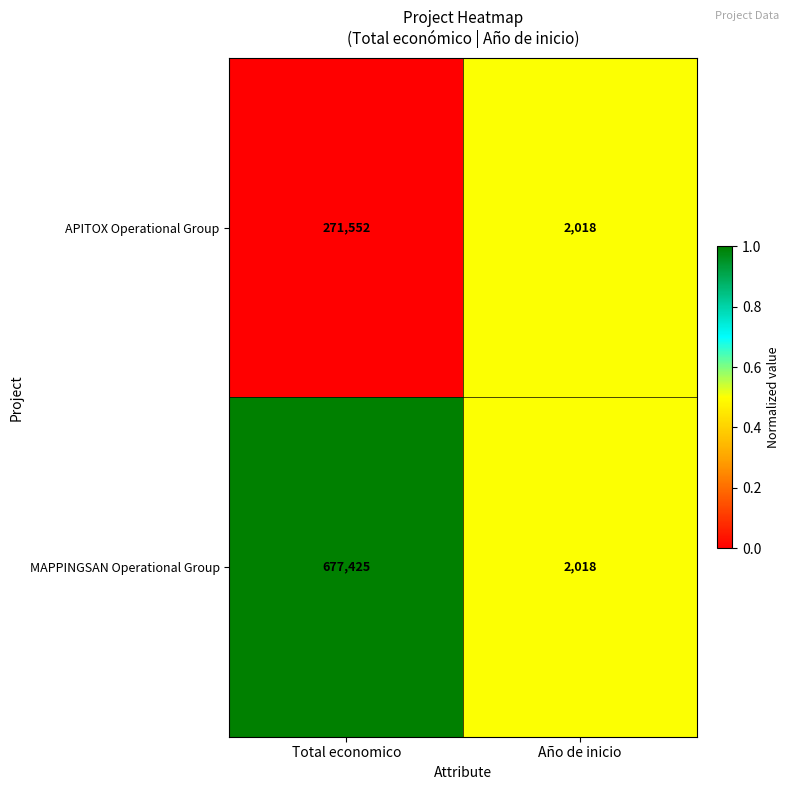

Which category has the highest value in the MAPPINGSAN Operational Group series?

Total economico